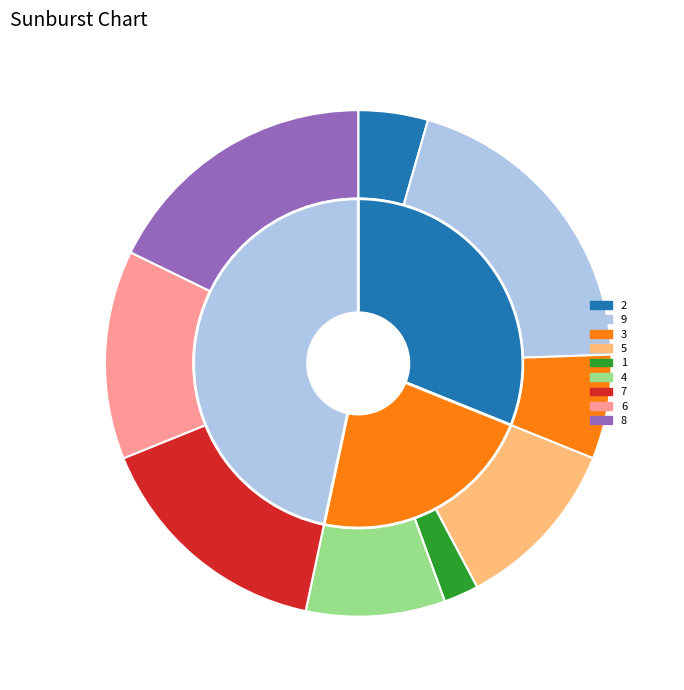

How many segments does this pie chart have?

9